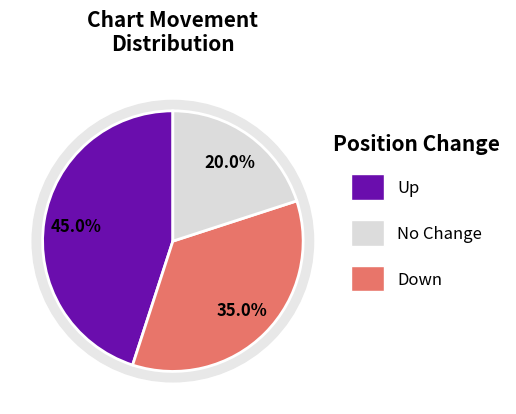

Which slice is the largest?

up